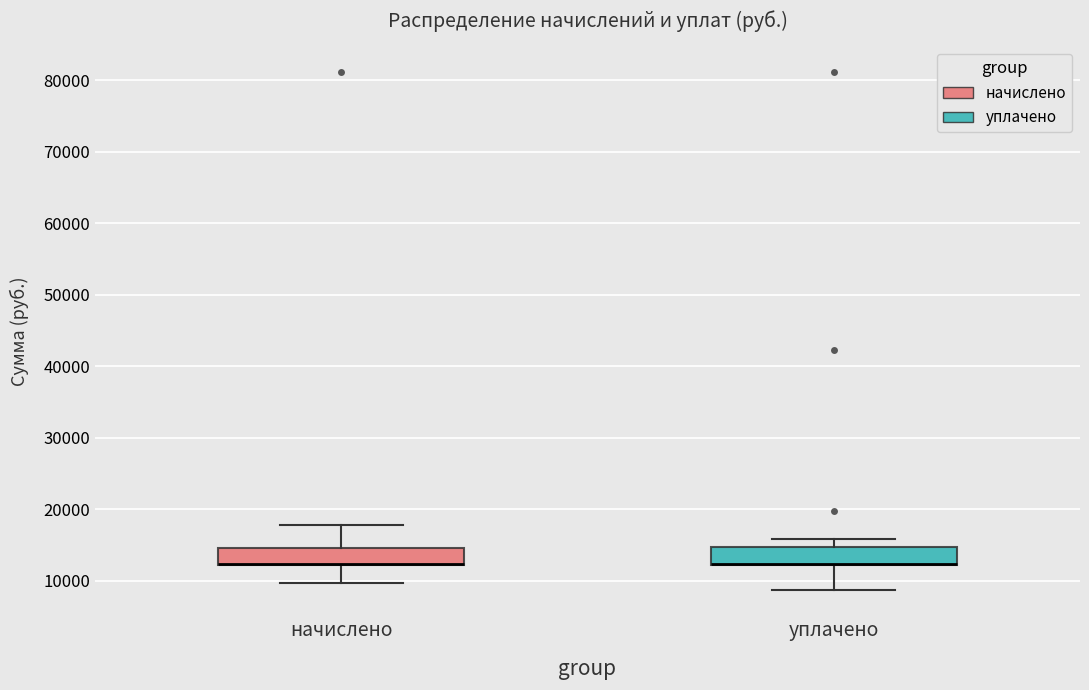

Reading left to right, transcribe this box plot: for each box, give where its median line is, the range the box spans, and where its two whiskers end, as read against the y-axis. The values are not printed on the chart, so give them approximately, as read against the axis.

начислено: median 12000 (drawn on the box's lower edge), box 12000 to 15000, whiskers 10000 to 18000
уплачено: median 12000 (drawn on the box's lower edge), box 12000 to 15000, whiskers 9000 to 16000